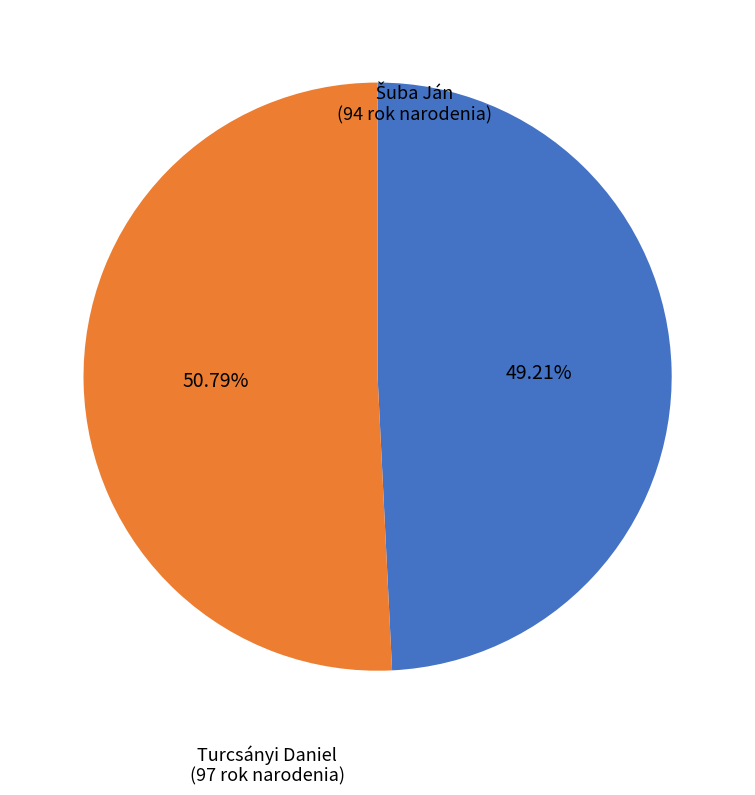

Count the number of slices in the pie.

2